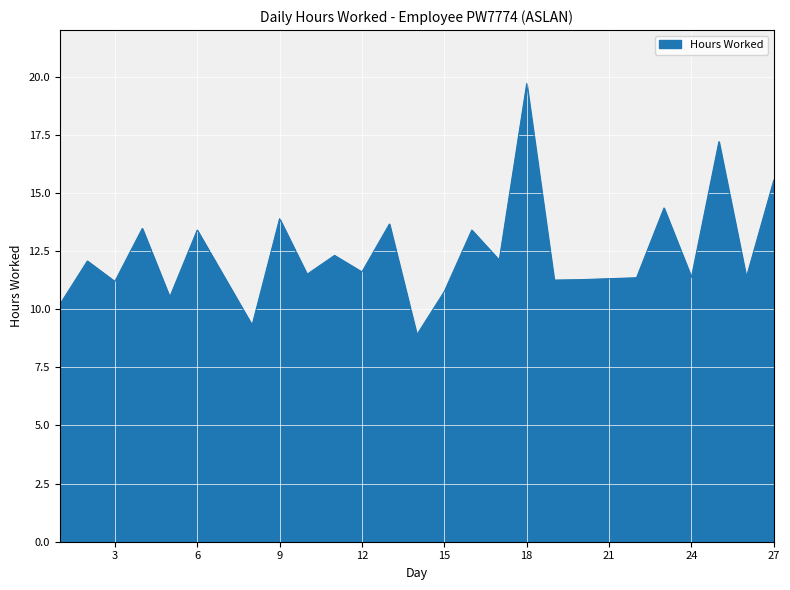

What is the maximum value shown in the chart?

19.7